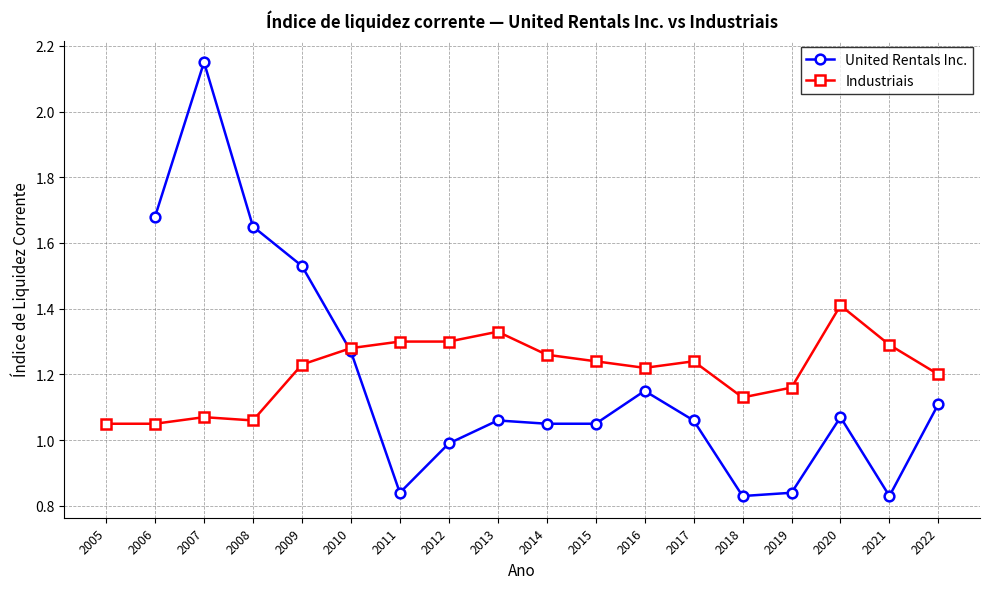

At 2010, list the series in order from largest to smallest.

Industriais, United Rentals Inc.